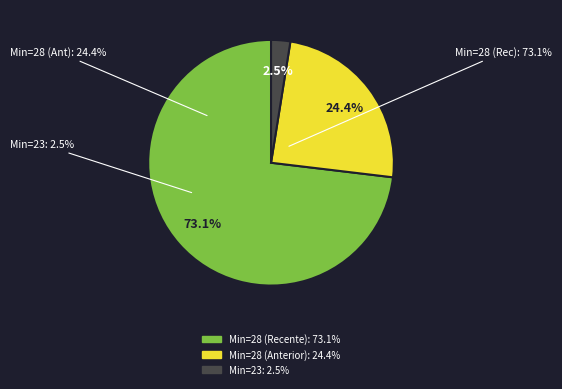

Is there a majority slice in this chart?

Yes